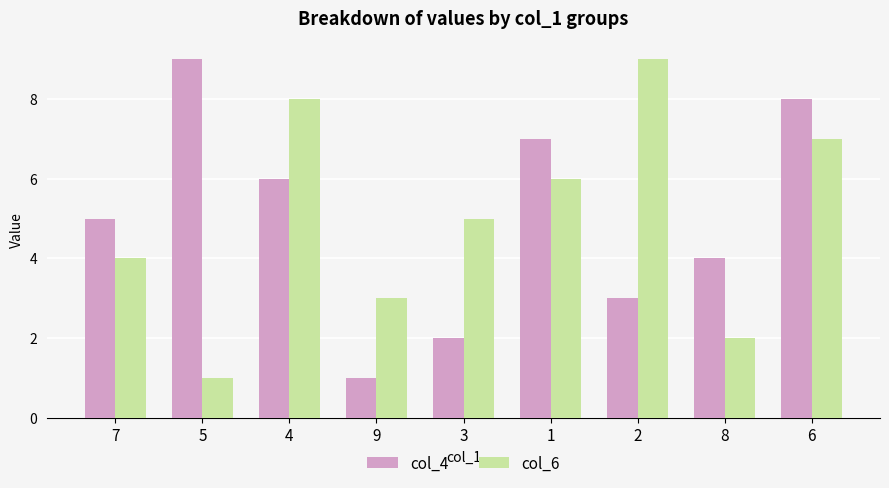

The value of col_4 at 3 is 2. True or false?

True